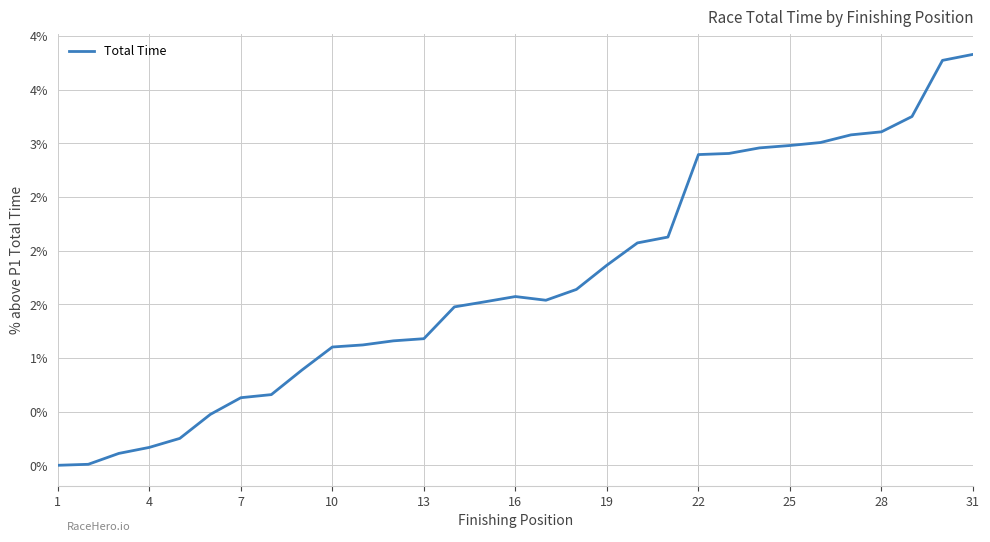

At which category does the chart reach its minimum across all series?

1